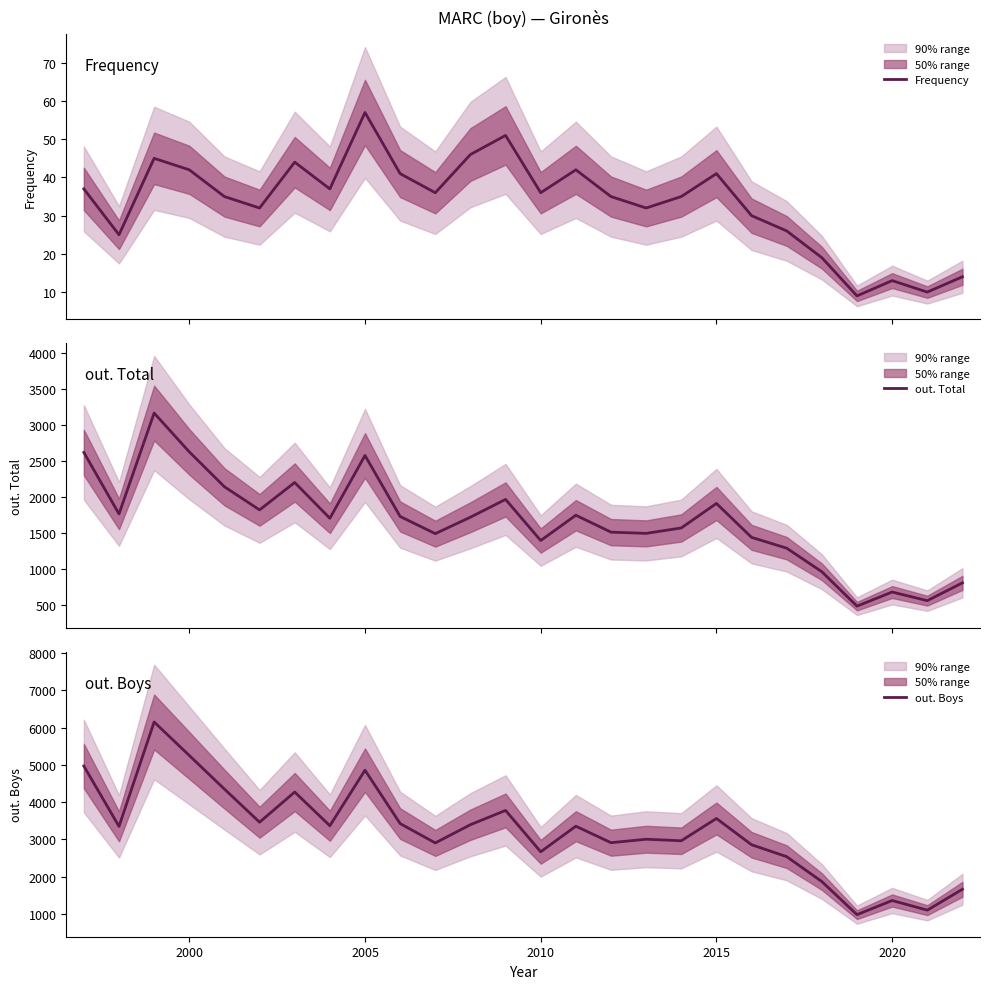

What is the greatest value displayed?

6148